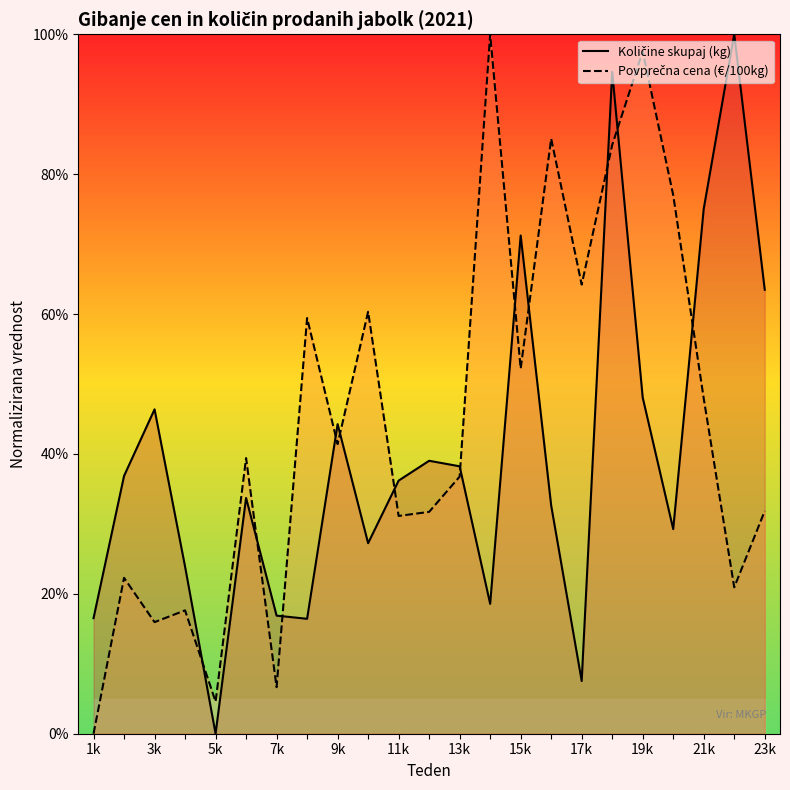

What is the value of the Povprečna cena (€/100kg) point at the 20th from the left?

0.8